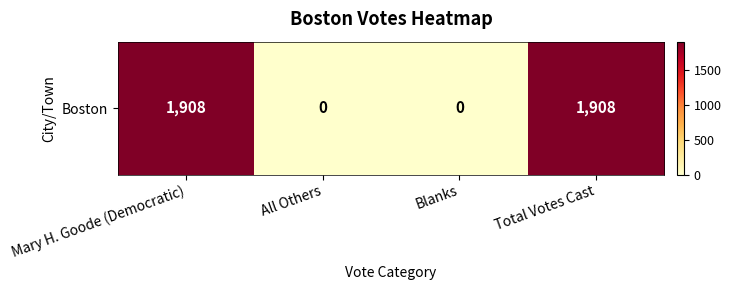

What is the sum of all values?

3816